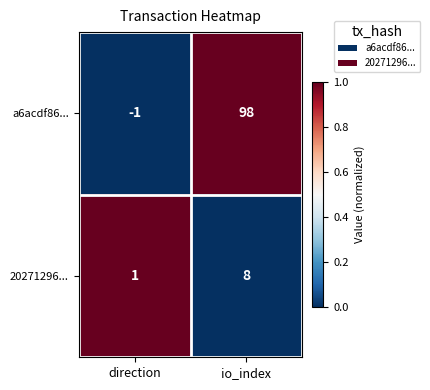

What is the spread (max minus min) of values at io_index?

90